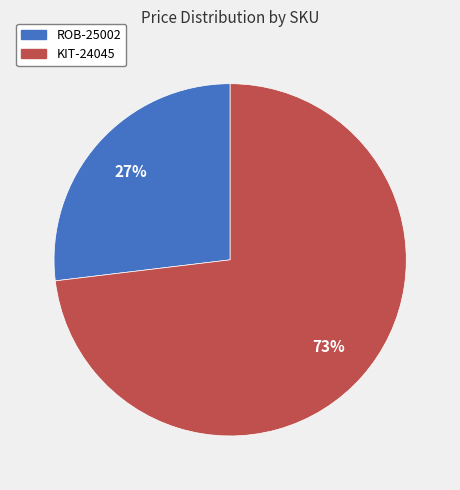

Which slice is the smallest?

ROB-25002